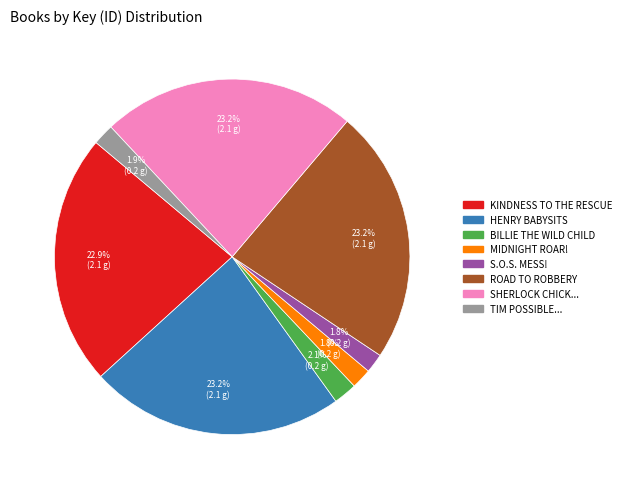

Is there any slice that represents more than half of the pie?

No